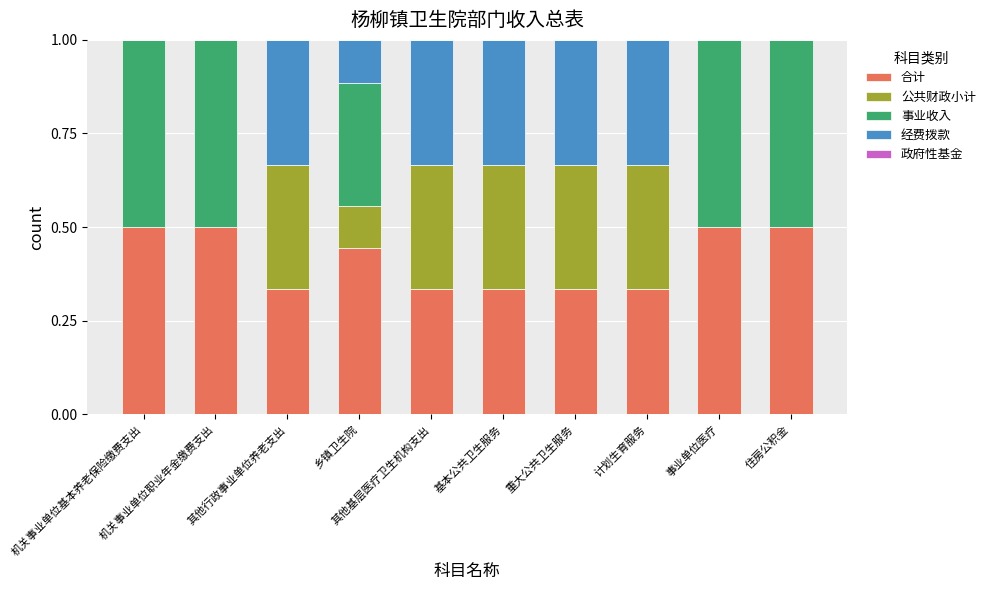

What is the highest value of the 合计 series?

0.5